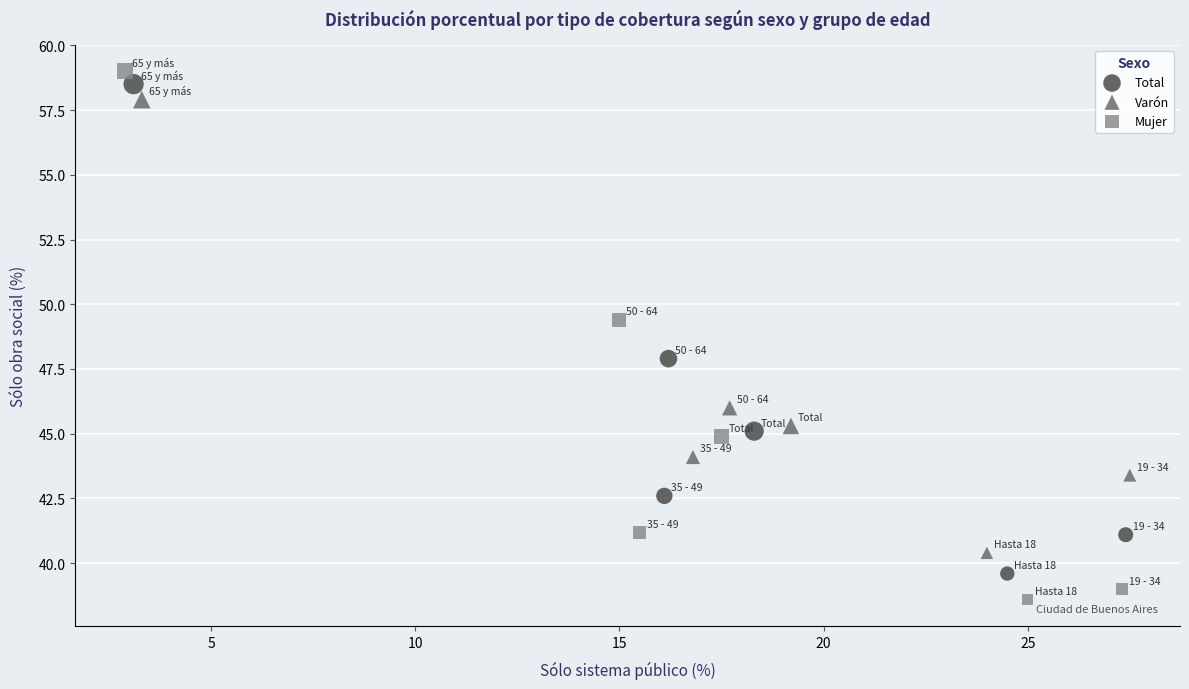

Which series contains the highest Y value?

Mujer